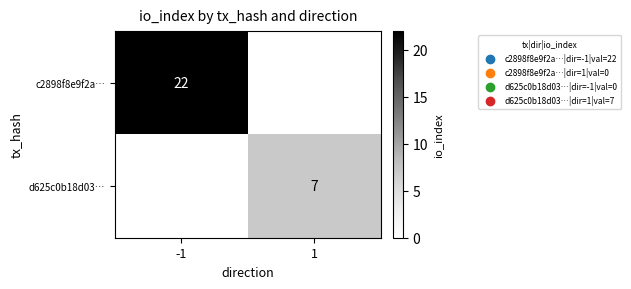

True or false: c2898f8e9f2a… has a value of 5 at -1.

False